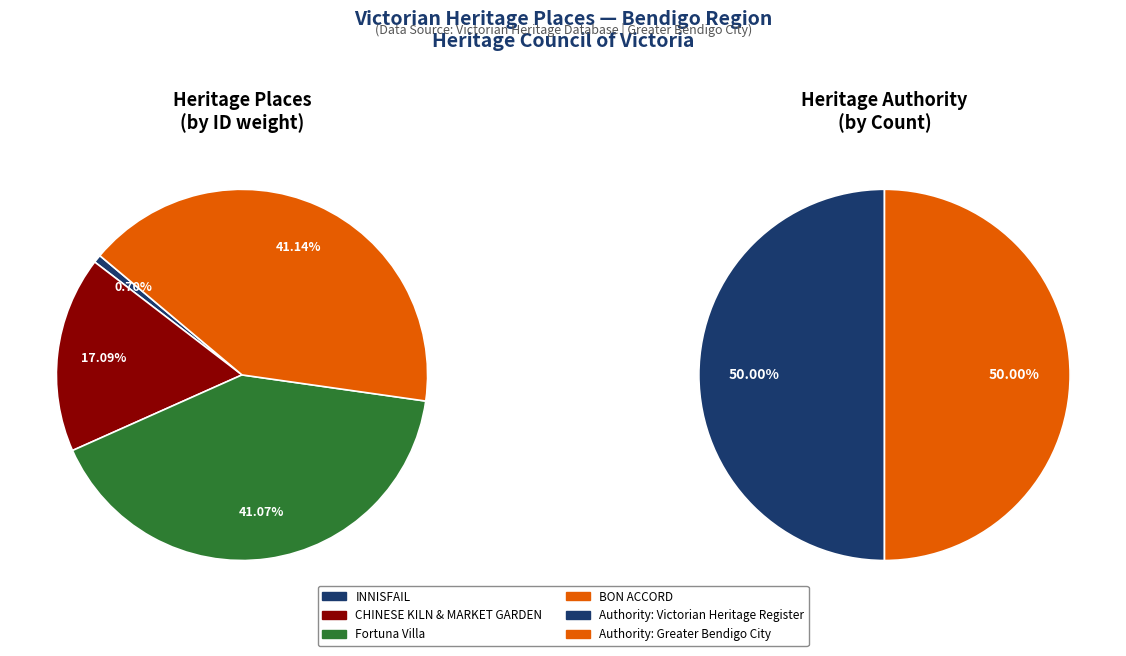

The INNISFAIL slice represents 1% of the pie. True or false?

True